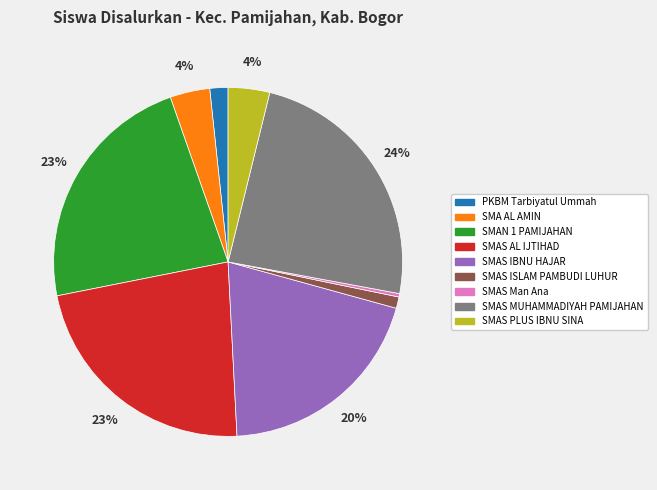

True or false: SMAS PLUS IBNU SINA accounts for 4% of the total.

True